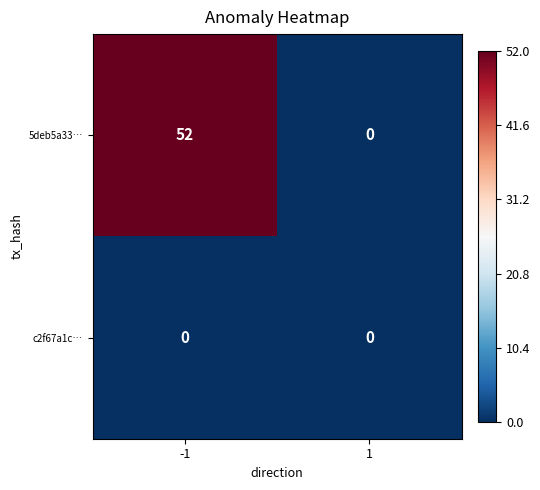

What is the difference between the maximum and minimum values in the 5deb5a33… series?

52